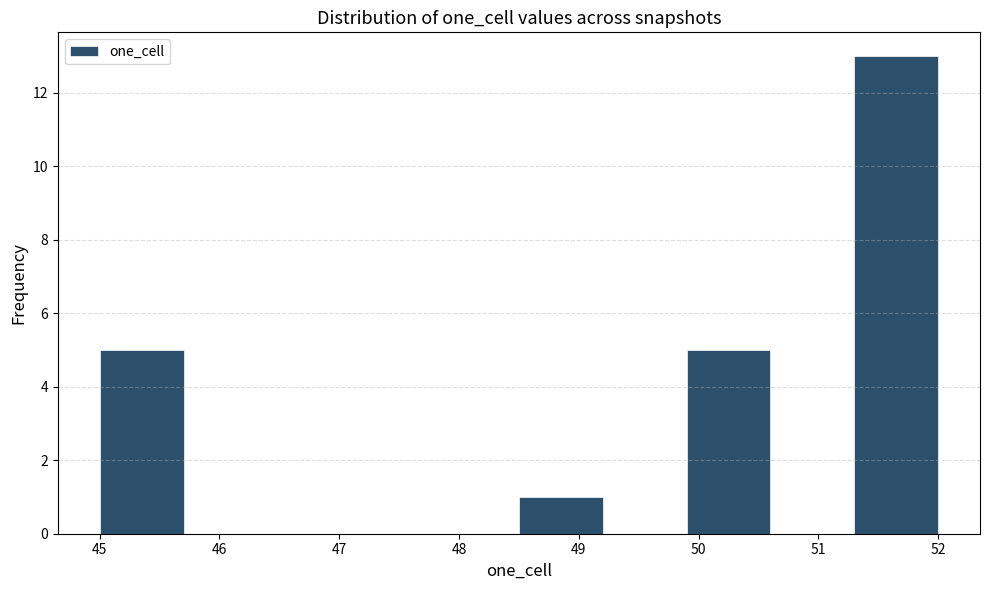

Reading left to right, transcribe this chart: for each bar, give the range it covers on the x-axis and its height. The values are not printed on the chart, so give them approximately, as read against the axis.

45.0 to 45.7: 5
45.7 to 46.4: 0
46.4 to 47.1: 0
47.1 to 47.8: 0
47.8 to 48.5: 0
48.5 to 49.2: 1
49.2 to 49.9: 0
49.9 to 50.6: 5
50.6 to 51.3: 0
51.3 to 52.0: 13